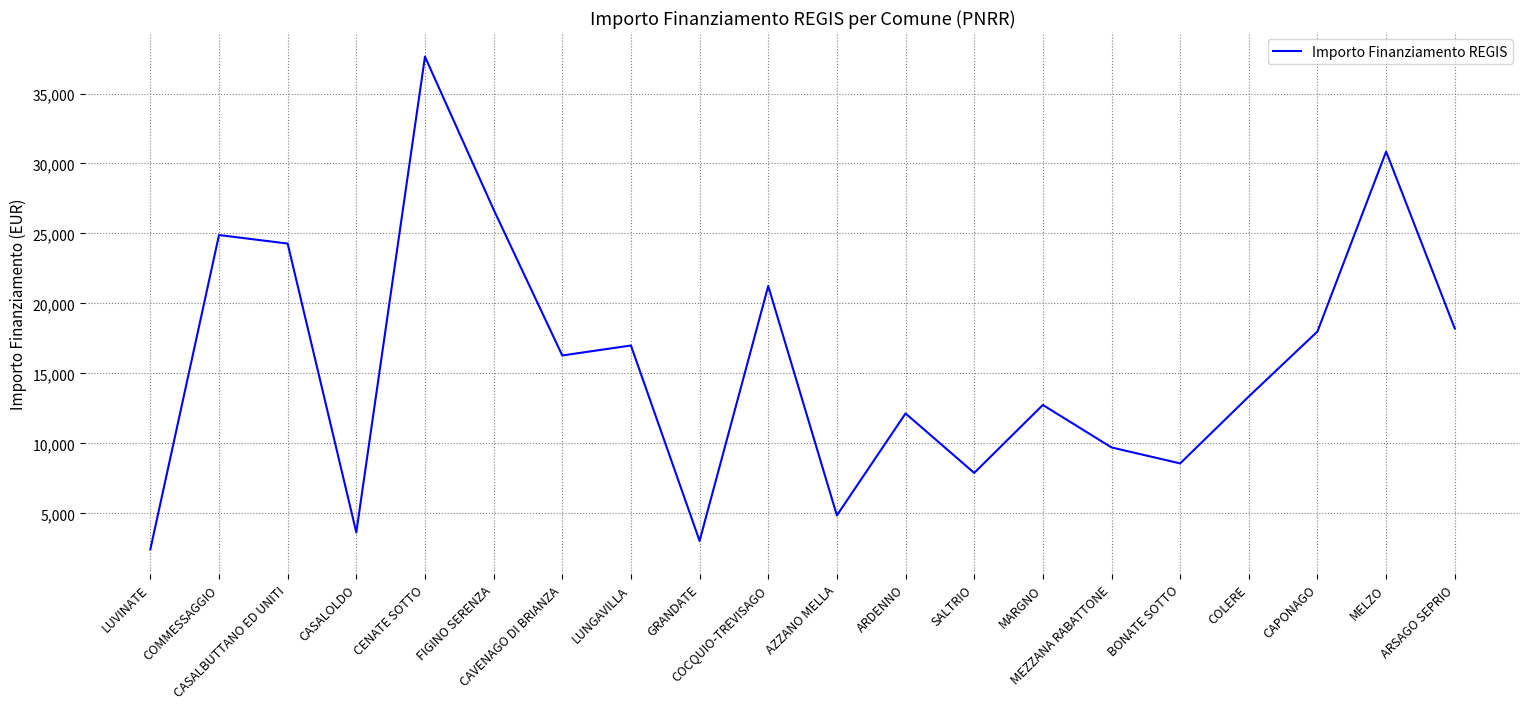

What is the greatest value displayed?

37634